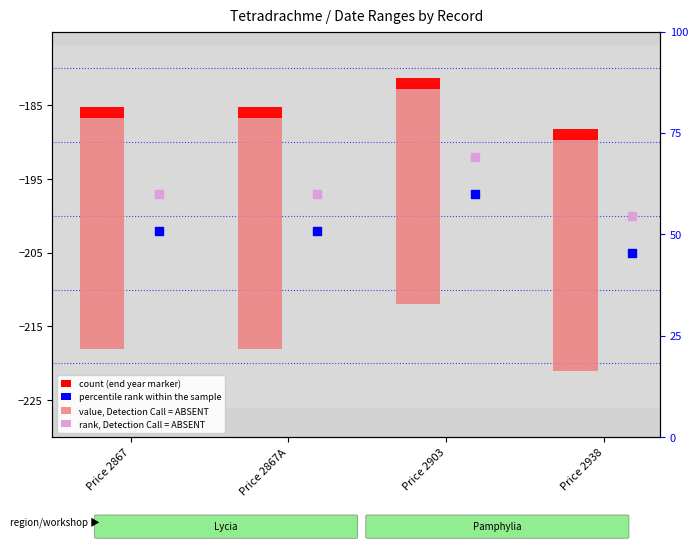

At how many categories does at least one series exceed -13?

4